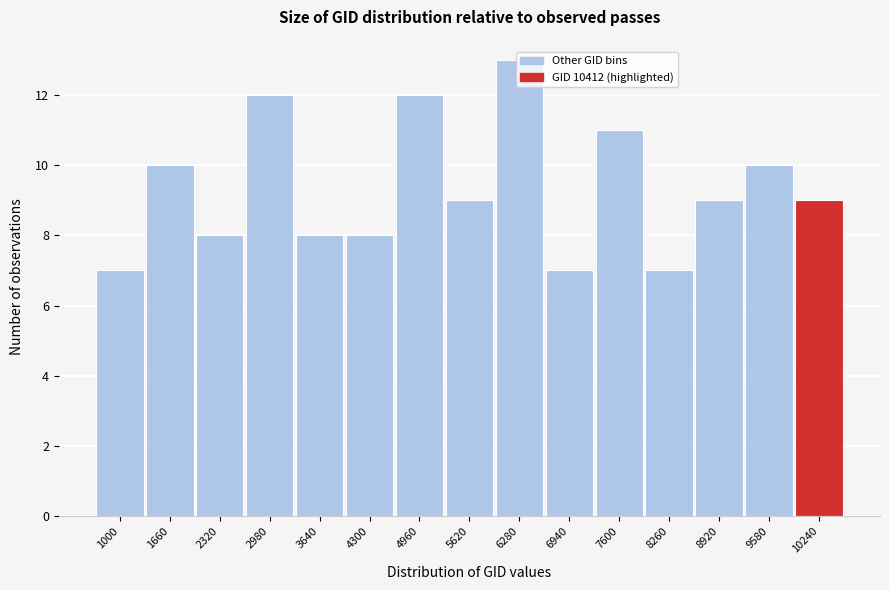

What is the value of the 15th bar from the left?

9